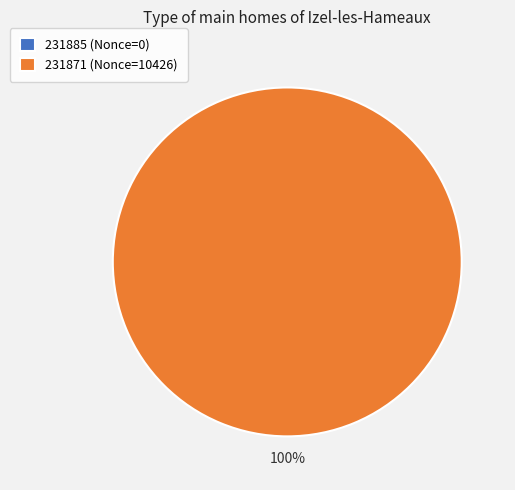

Rank the categories by value from lowest to highest.

231885, 231871